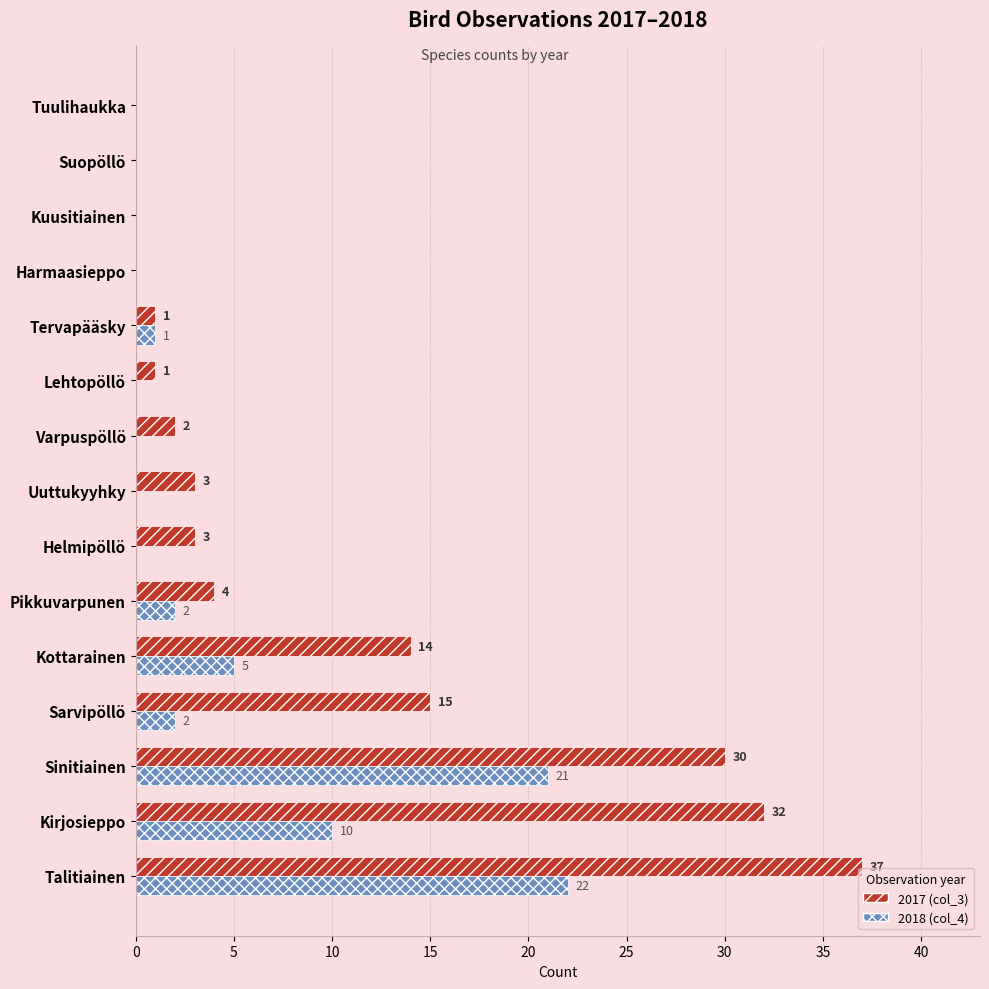

What is the greatest value displayed?

37